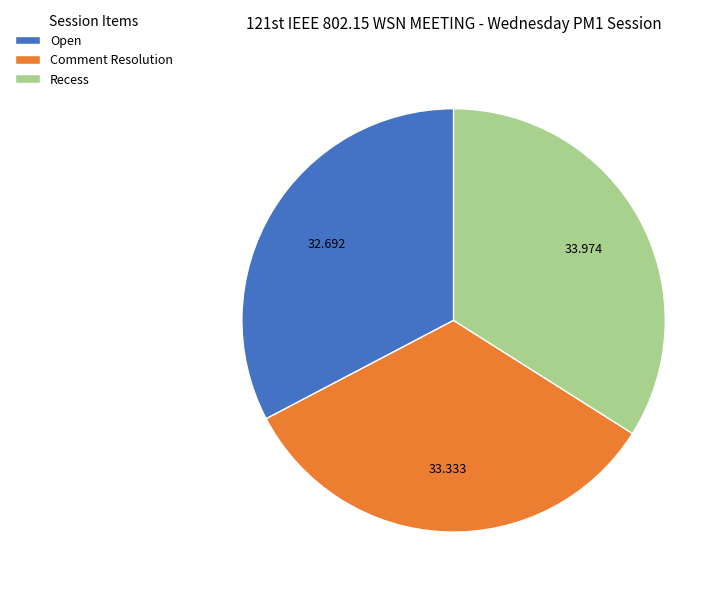

Rank the categories by value from highest to lowest.

Recess, Comment Resolution, Open